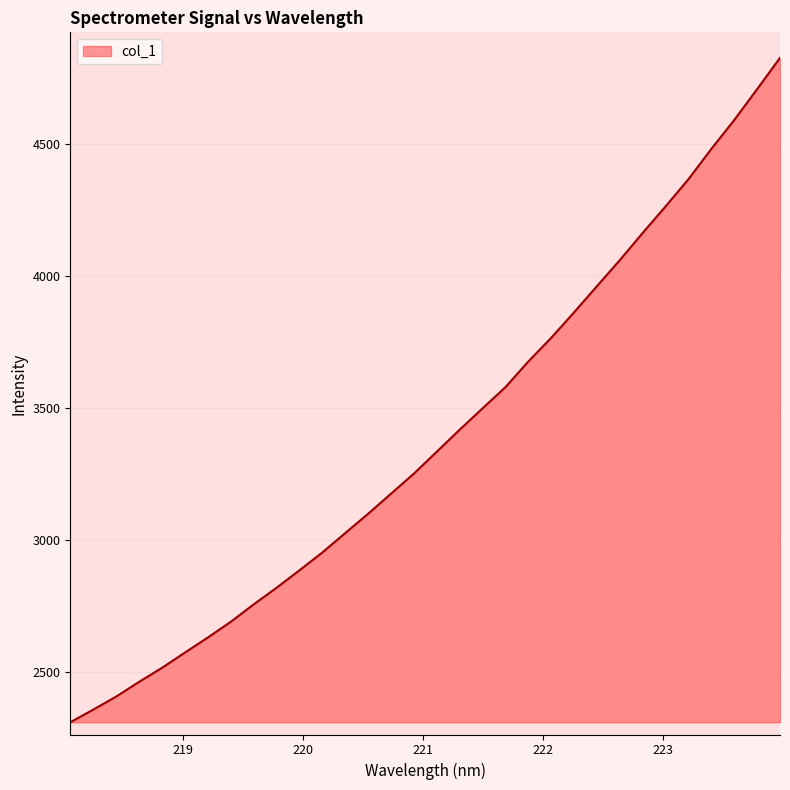

Reading left to right, list all the values displayed in this chart.

218.0596=2308.9	218.2508=2356.9	218.442=2406.2	218.6332=2461.9	218.8244=2515.1	219.0156=2572.8	219.2067=2629.8	219.3979=2689.4	219.589=2755.2	219.7801=2818.3	219.9712=2884.4	220.1623=2952.0	220.3533=3025.3	220.5444=3098.6	220.7354=3174.7	220.9264=3250.8	221.1174=3333.8	221.3083=3417.1	221.4993=3497.8	221.6902=3578.3	221.8812=3675.5	222.0721=3765.0	222.263=3861.6	222.4538=3960.7	222.6447=4059.4	222.8355=4162.4	223.0264=4262.9	223.2172=4365.8	223.408=4480.5	223.5987=4589.8	223.7895=4706.5	223.9802=4825.1